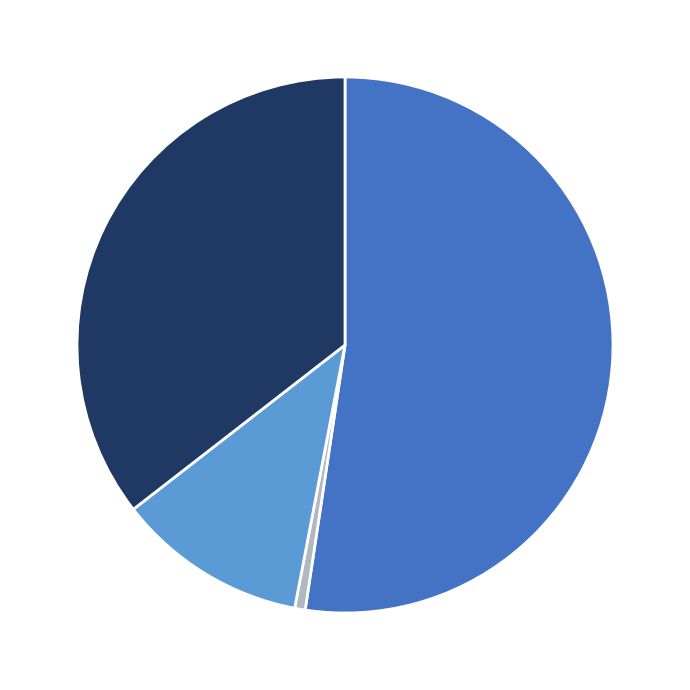

Is there any slice that represents more than half of the pie?

Yes